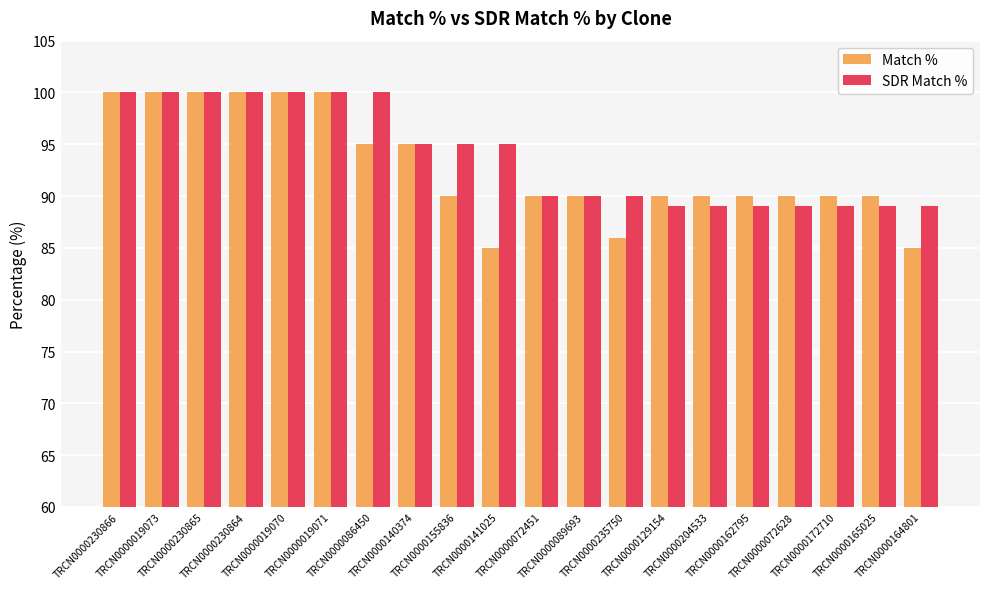

What is the smallest value displayed?

85